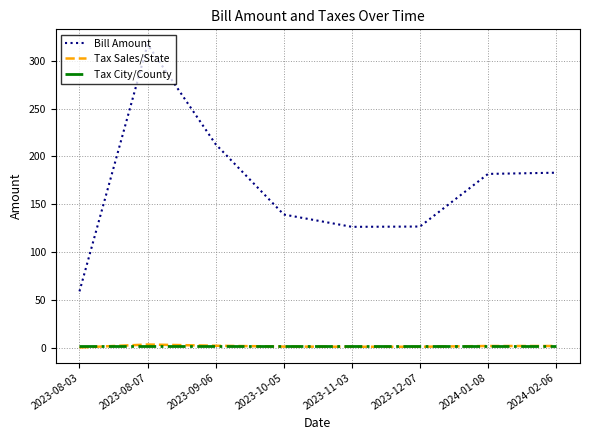

At which category is the sum across all series the highest?

2023-08-07